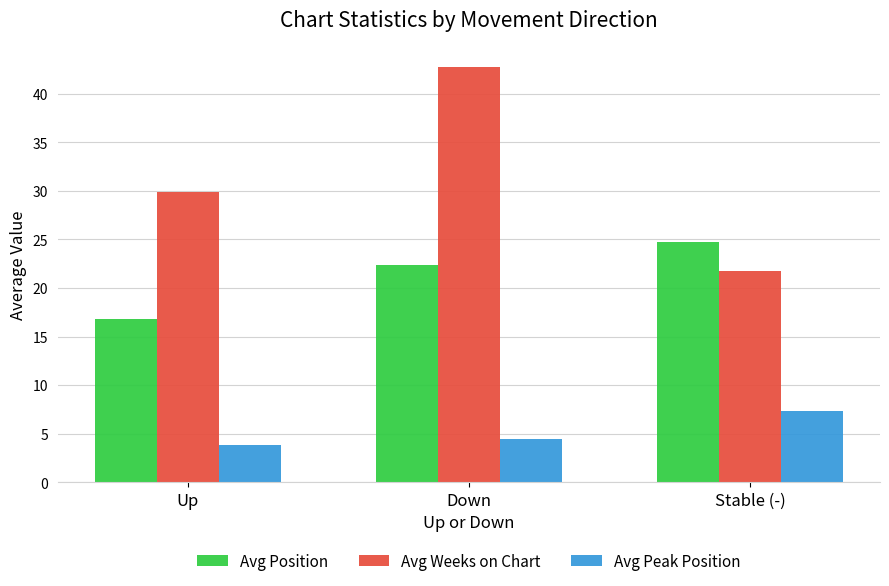

Reading left to right, what are all the values shown in this chart?

Avg Position: Up=16.8	Down=22.4	Stable (-)=24.7
Avg Weeks on Chart: Up=29.9	Down=42.8	Stable (-)=21.8
Avg Peak Position: Up=3.8	Down=4.5	Stable (-)=7.3